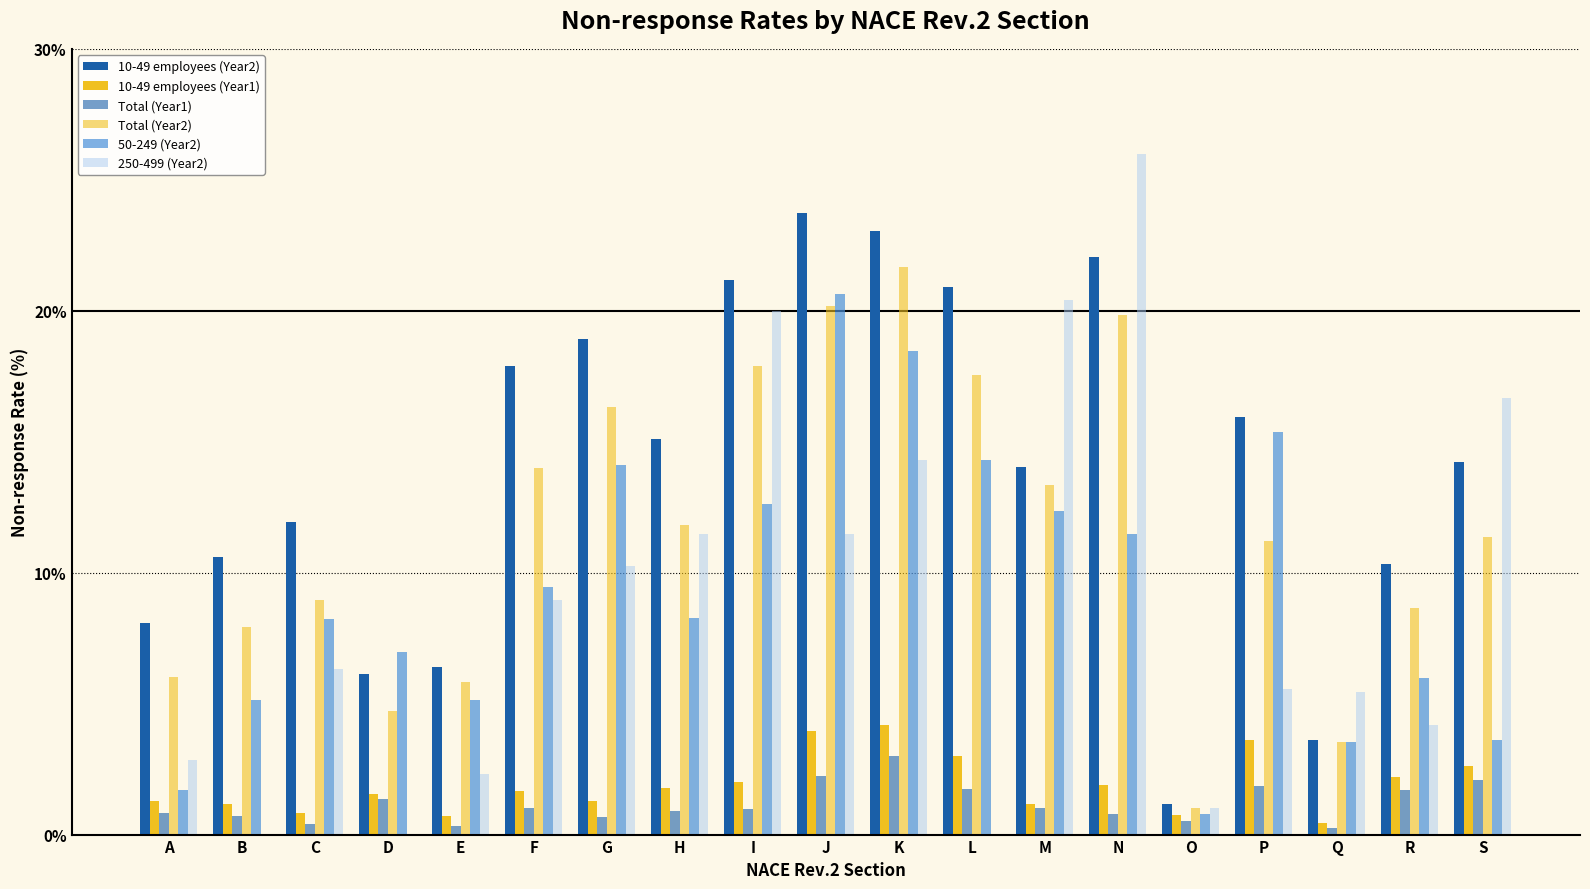

Which series changed the most between D and N?

250-499 (Year2)